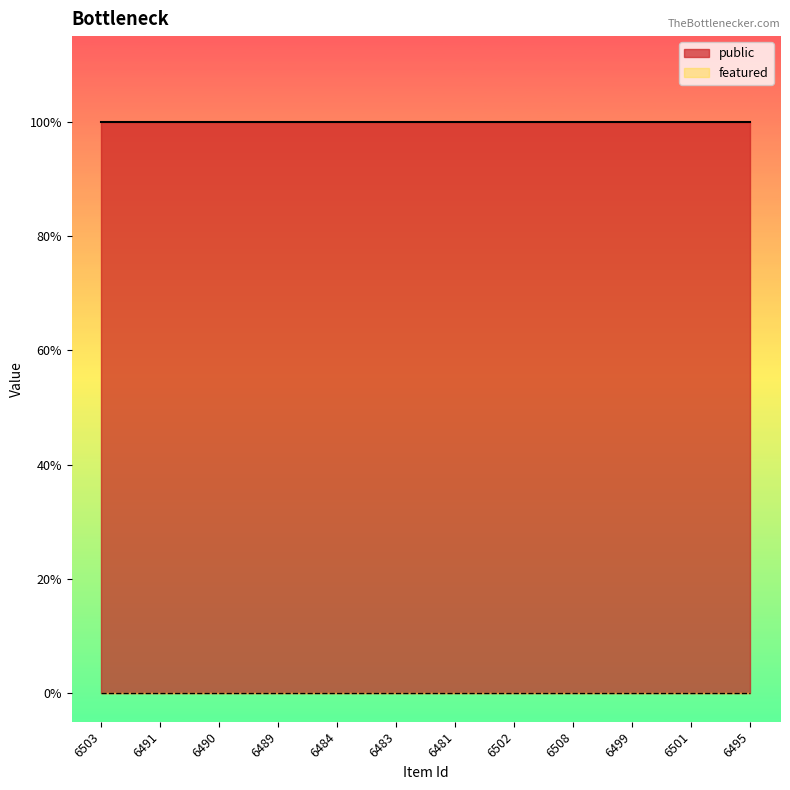

What position from the right is 6490?

10